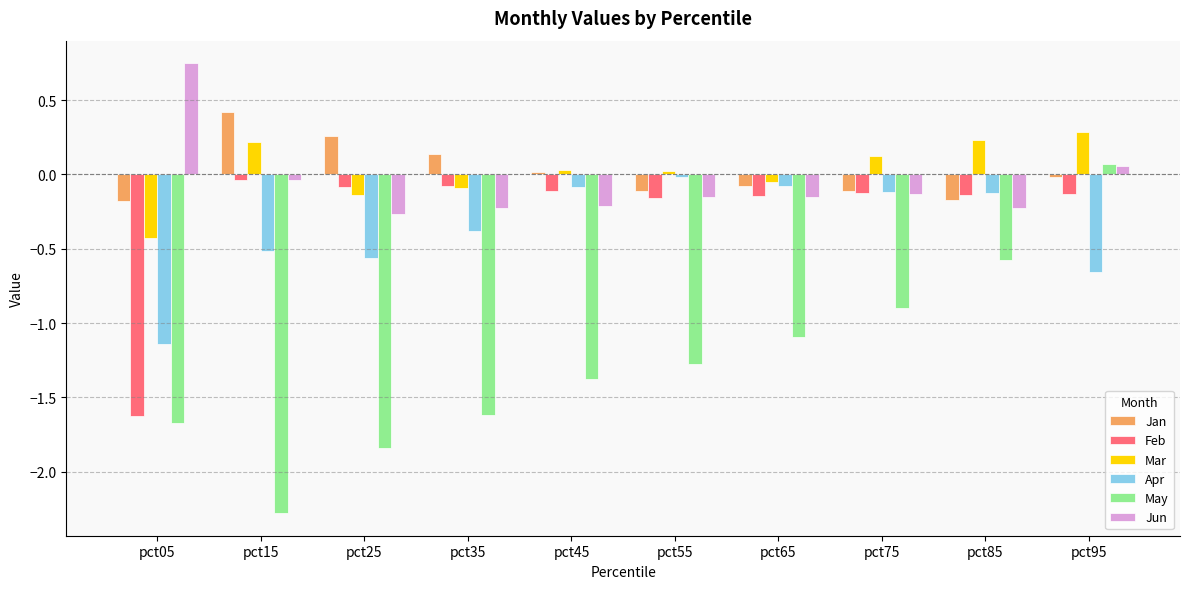

What are all the series names shown in the legend?

Jan, Feb, Mar, Apr, May, Jun